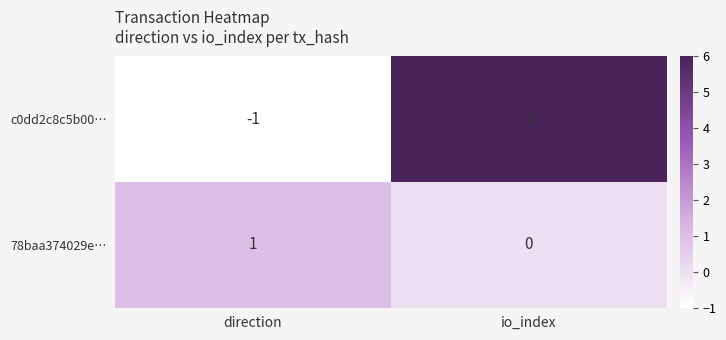

How many distinct data groups are displayed?

2